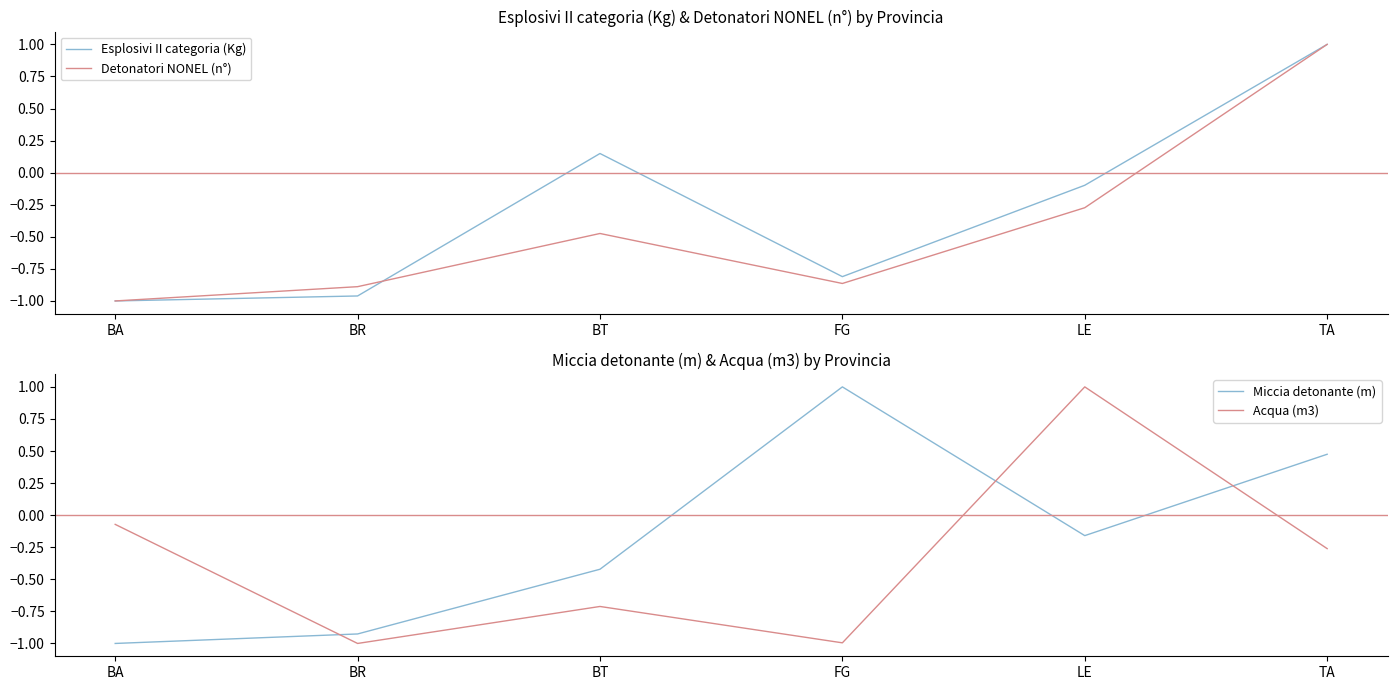

The value of Esplosivi II categoria (Kg) at BR is -1.5. True or false?

False